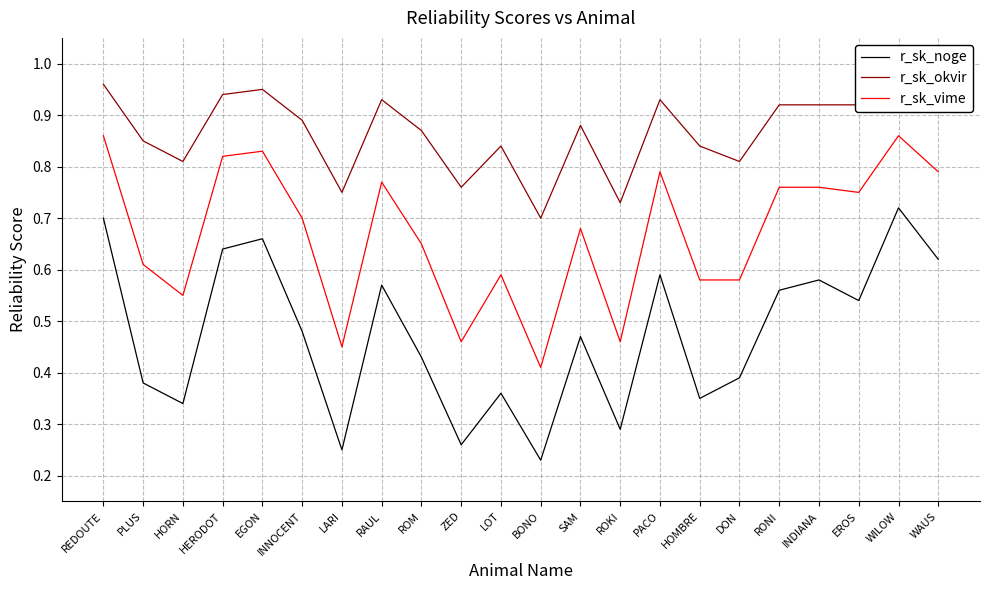

Does the chart have visible grid lines?

Yes